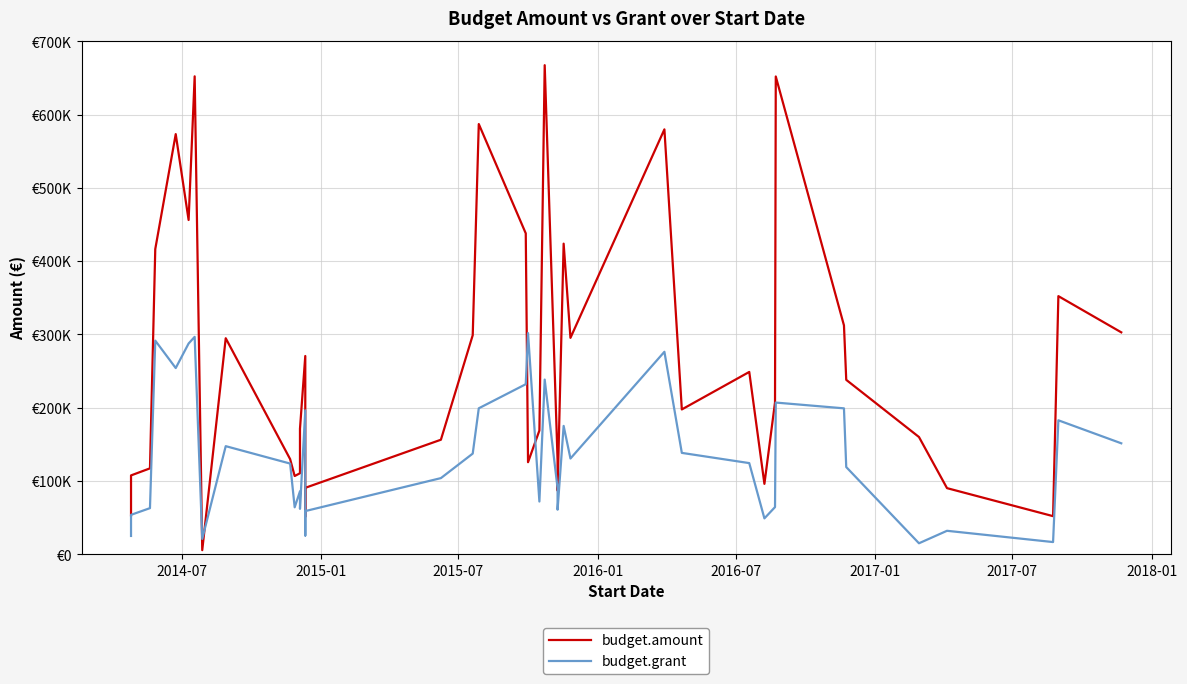

What is the difference between the maximum and minimum values in the budget.amount series?

661783.8